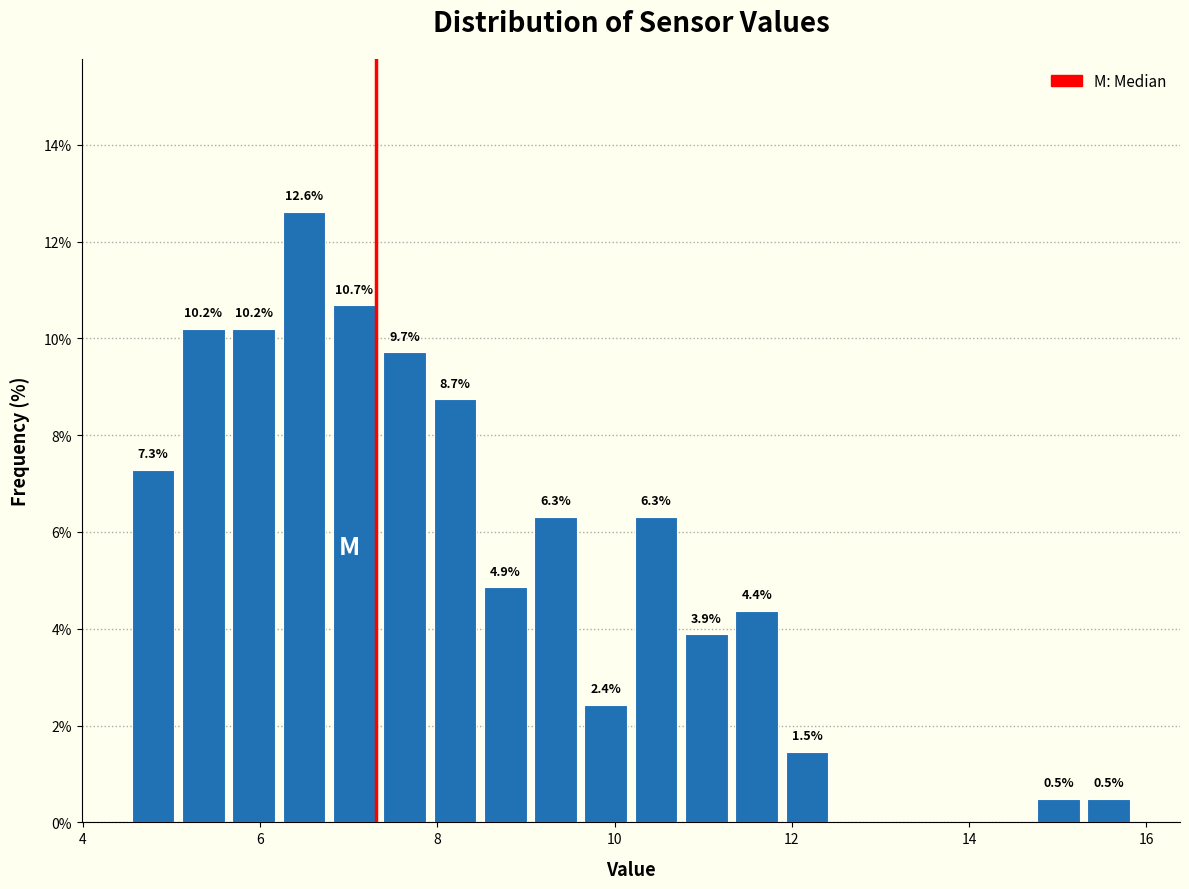

Around what value on the x-axis is the tallest bar? Give the approximate position of its centre, as read against the axis.

6.4